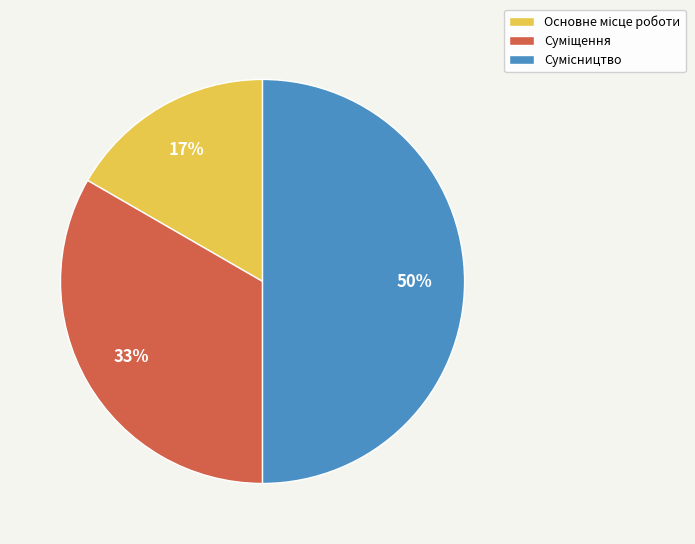

To the nearest percent, what is the difference between the largest and smallest slice percentages?

33%